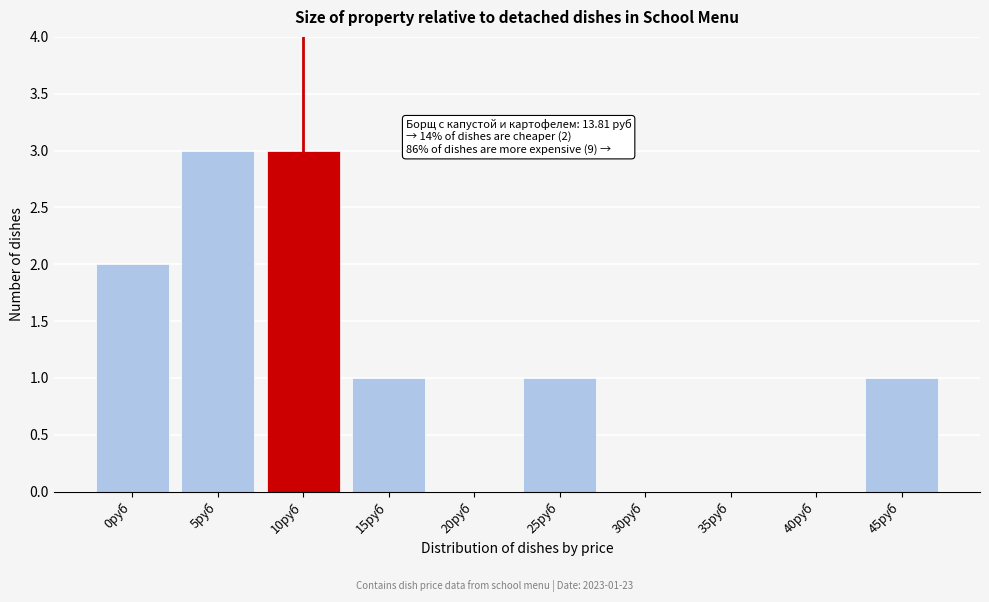

Reading left to right, extract all data points from this chart.

0руб=2	5руб=3	10руб=3	15руб=1	20руб=0	25руб=1	30руб=0	35руб=0	40руб=0	45руб=1